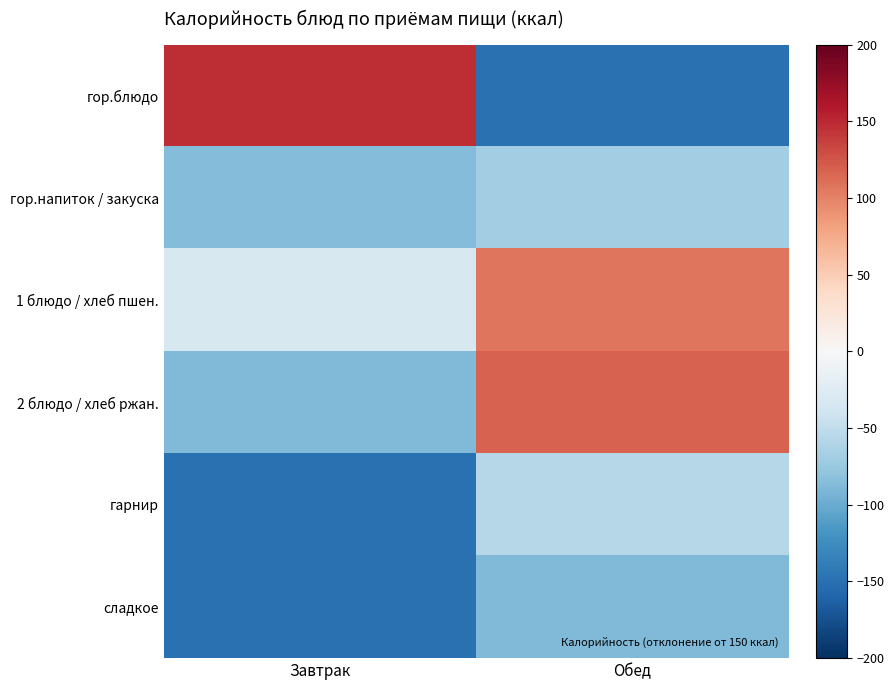

Which series has the largest range (max minus min)?

гор.блюдо